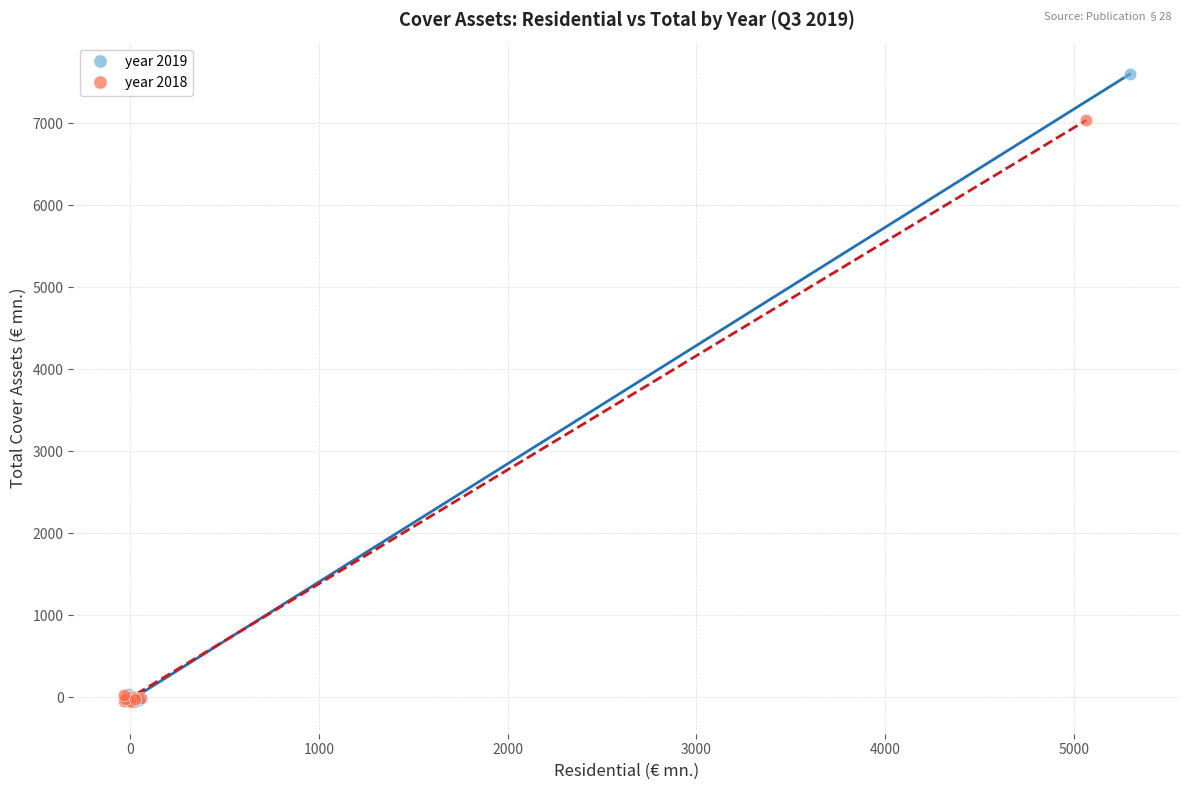

Which series has the largest Y range (max minus min)?

year 2019